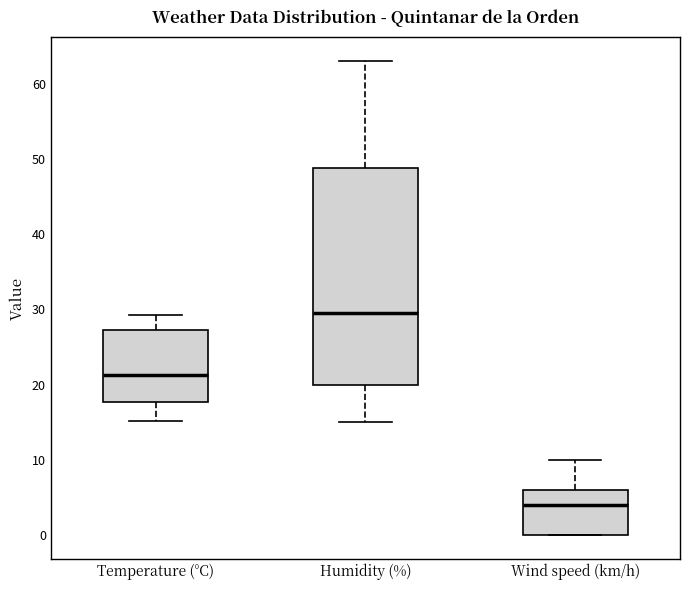

Which box's median line is the lowest?

Wind speed (km/h)